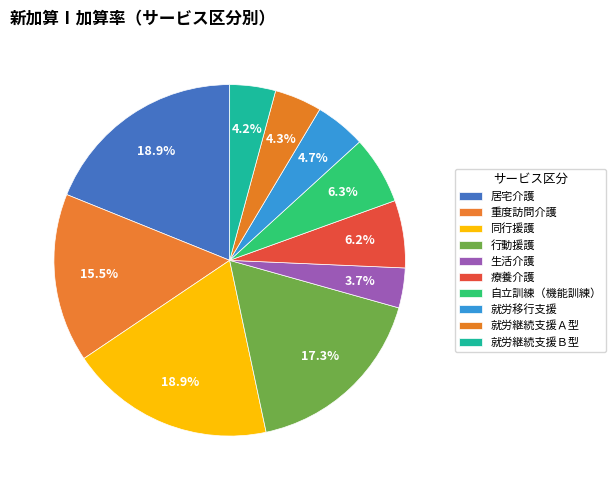

Which slice is the smallest?

生活介護